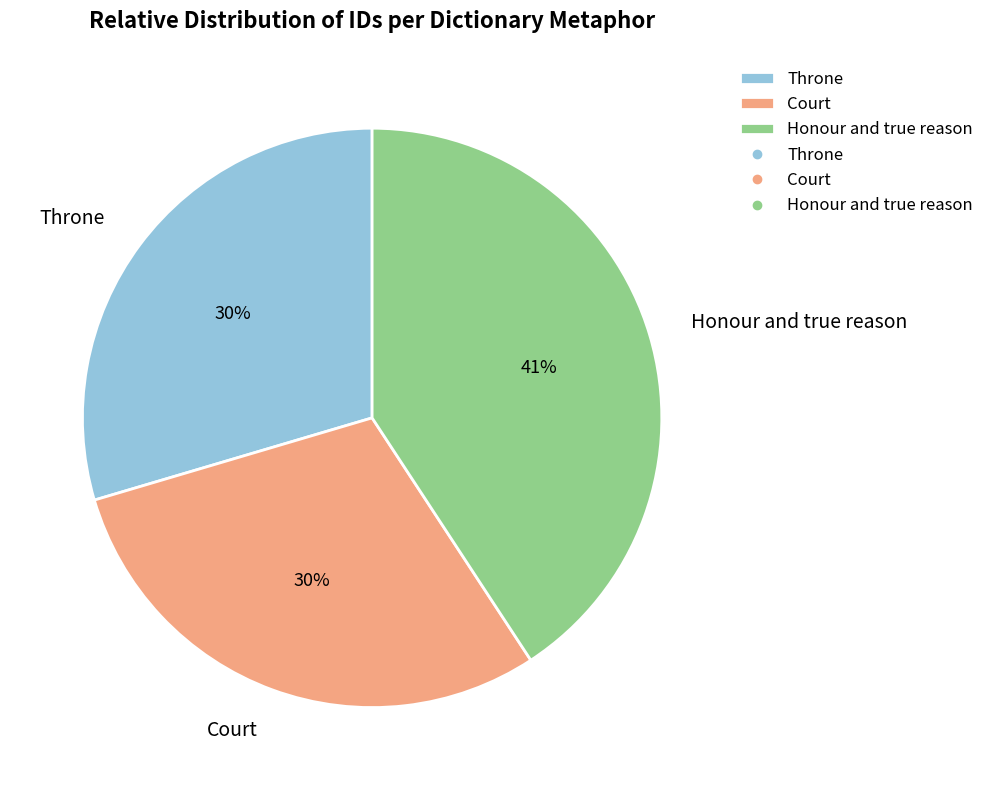

What percentage is the Throne slice, to the nearest percent?

30%